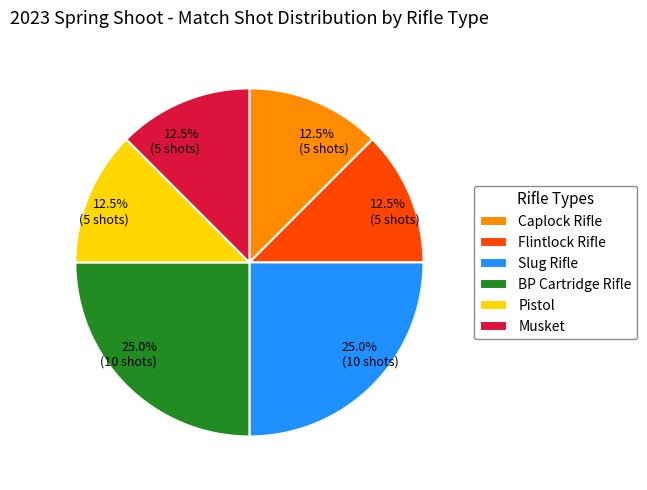

Which has a higher value, Caplock Rifle or BP Cartridge Rifle?

BP Cartridge Rifle